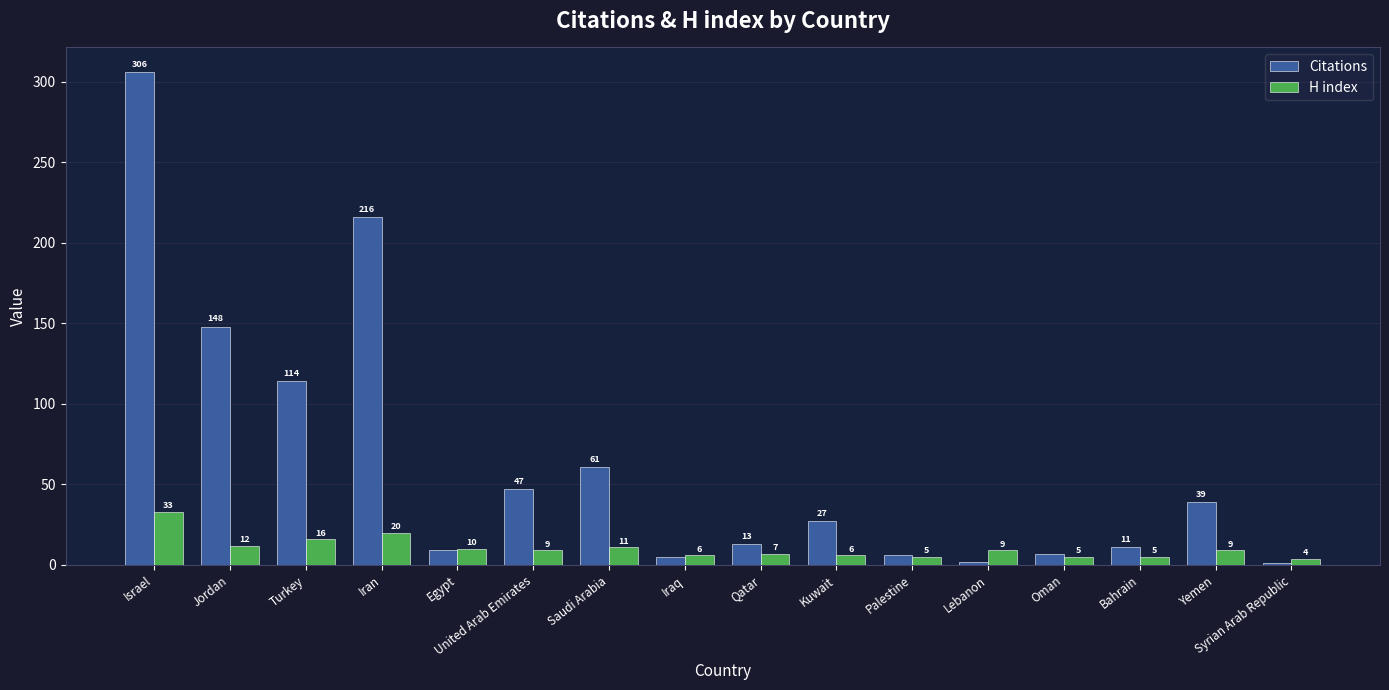

Which category has the lowest value in the Citations series?

Syrian Arab Republic